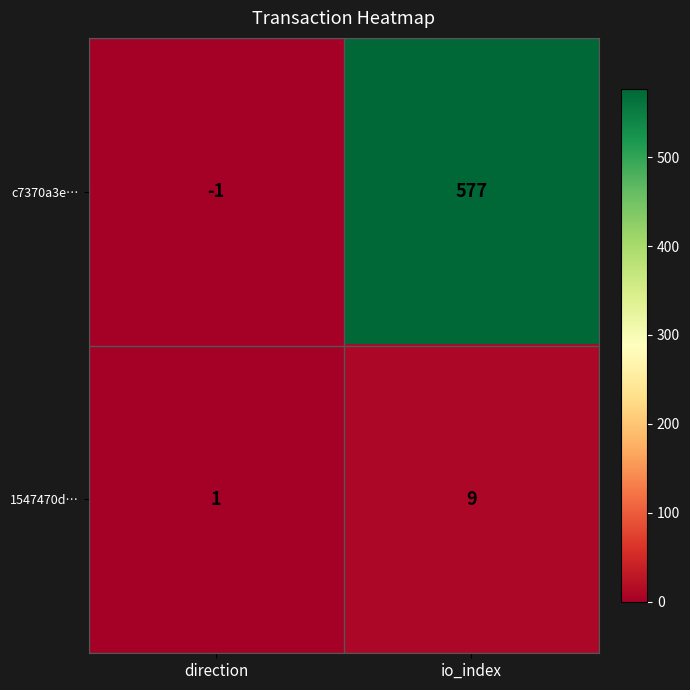

Where is c7370a3e… nearest to the value 288?

direction